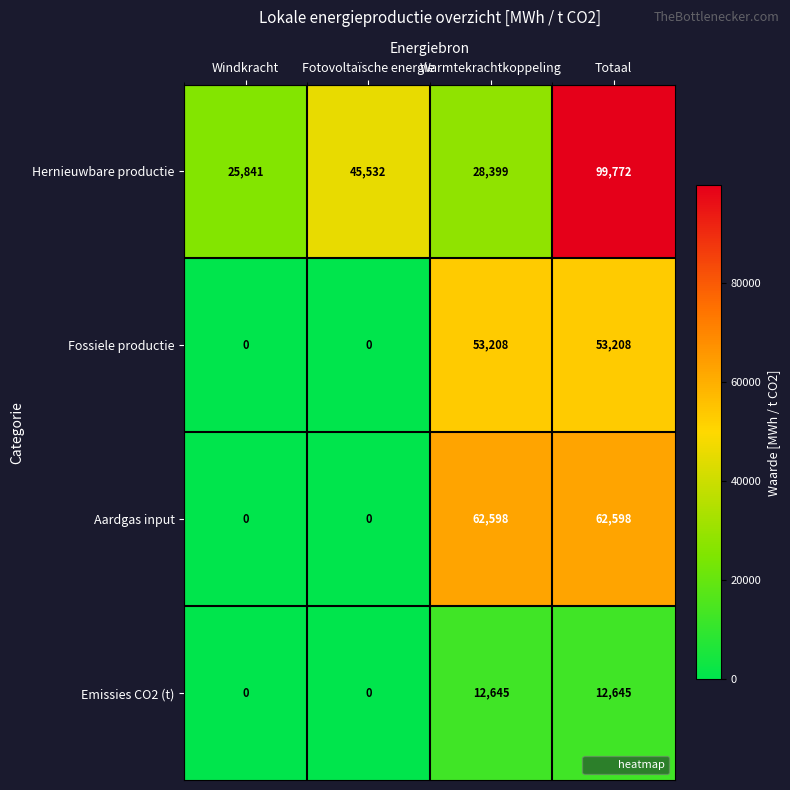

What is the difference between the maximum and minimum values in the Aardgas input series?

62598